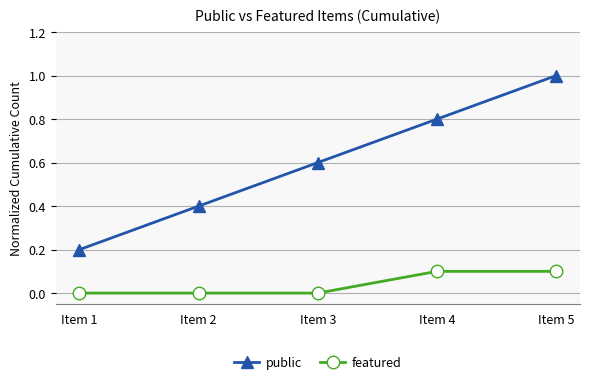

List the series in order of their peak value, highest first.

public, featured